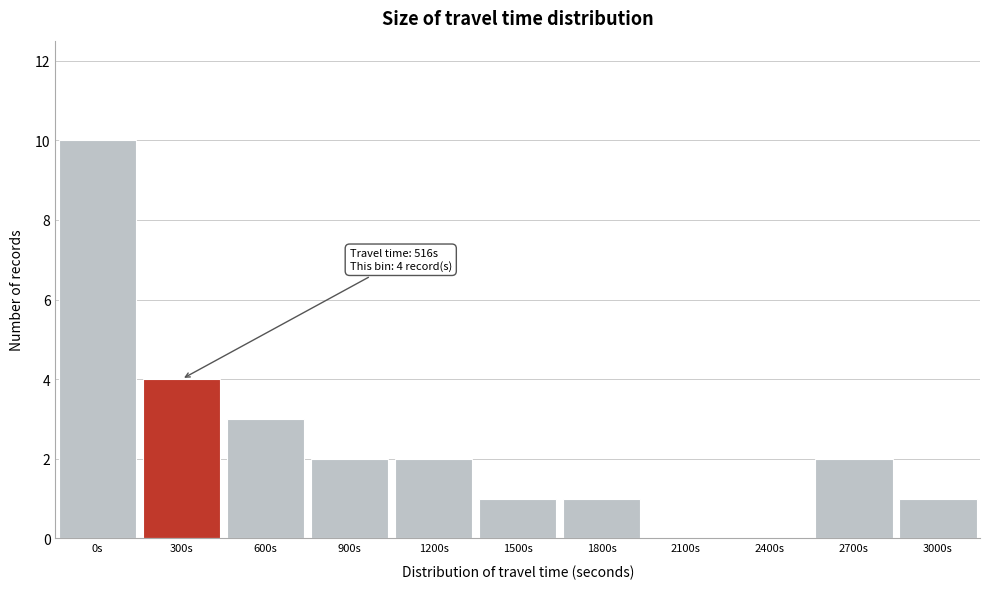

Reading right to left, transcribe all the data shown in this chart.

3000s=1	2700s=2	2400s=0	2100s=0	1800s=1	1500s=1	1200s=2	900s=2	600s=3	300s=4	0s=10